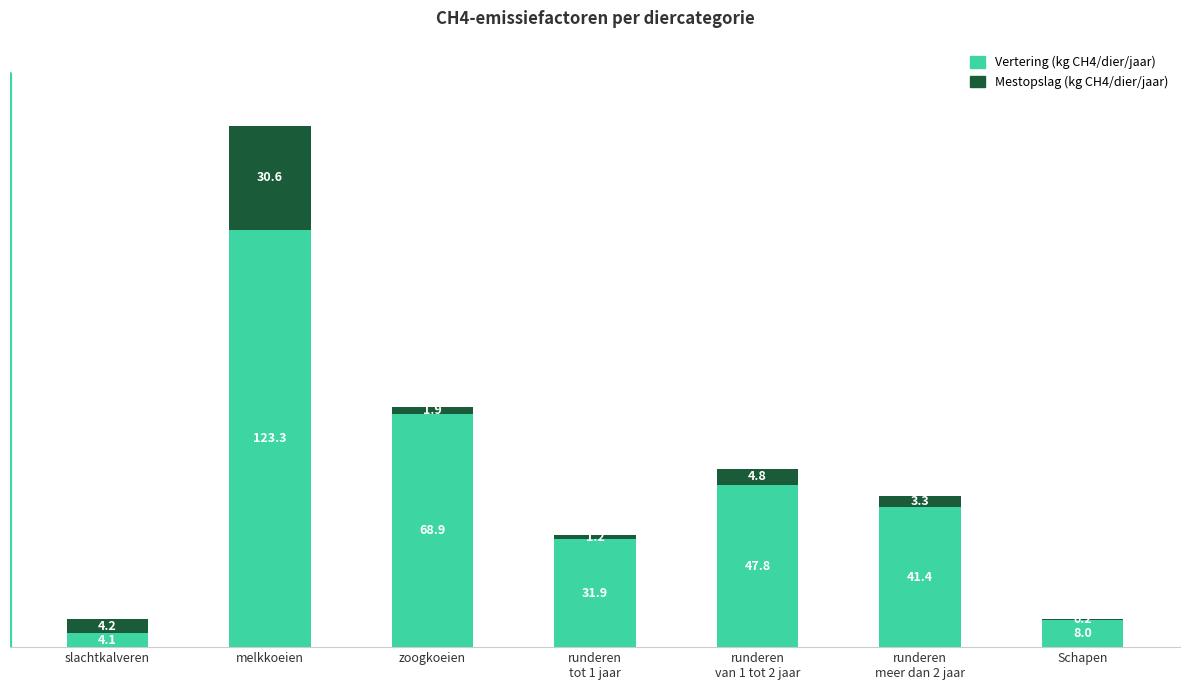

What is the total value across all series at zoogkoeien?

70.8